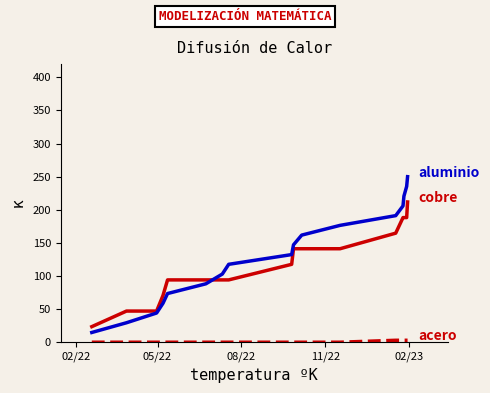

What is the greatest value displayed?

250.0